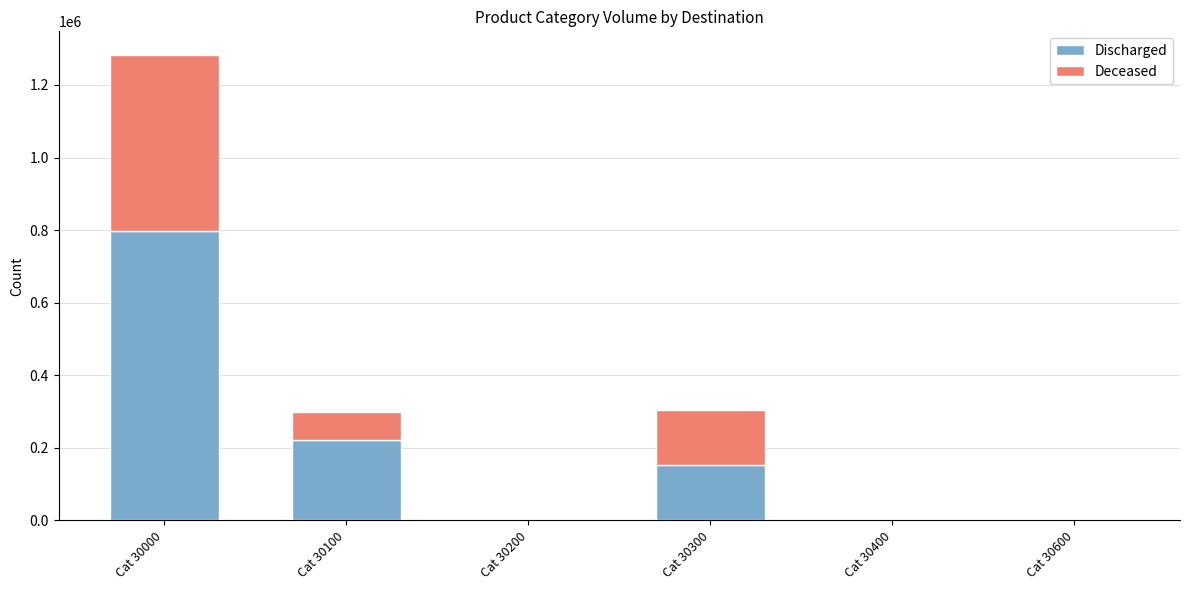

What is the total value across all series at Cat 30600?

4922